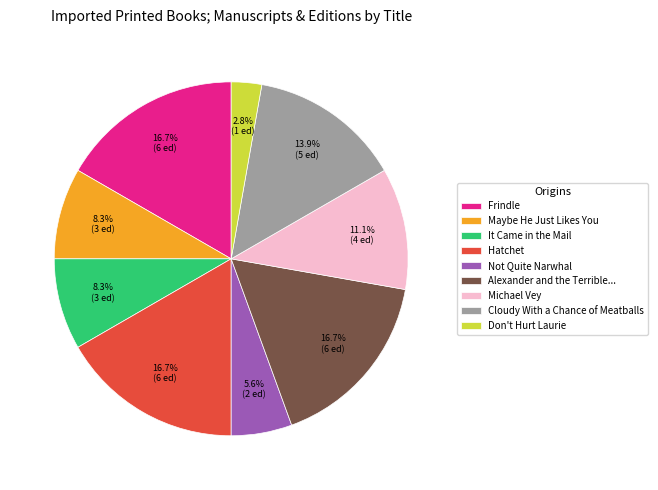

What portion of the pie excludes It Came in the Mail?

91.7%